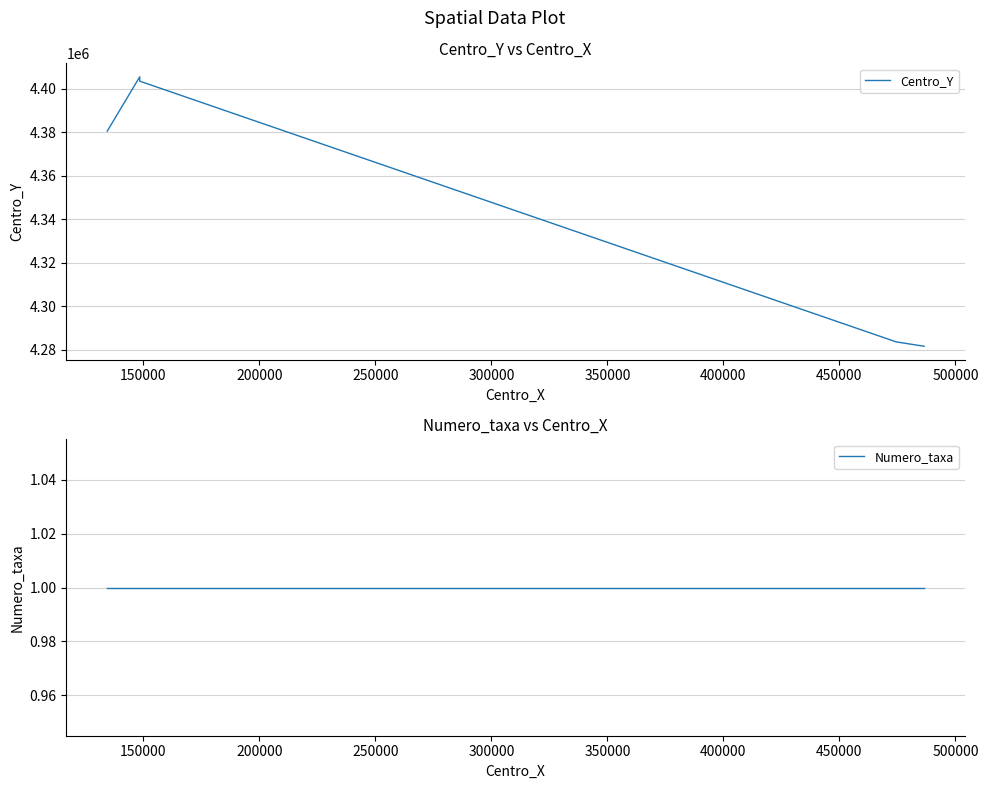

True or false: Centro_Y and Numero_taxa cross at least once.

False